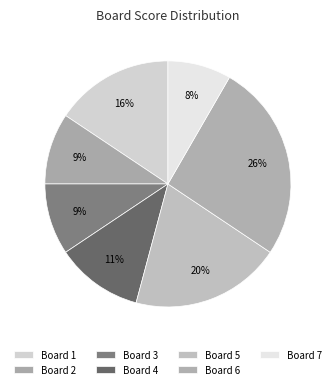

Rank the categories by value from lowest to highest.

7, 2, 3, 4, 1, 5, 6